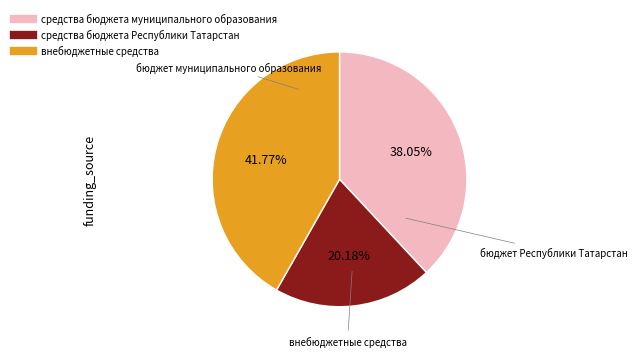

Rank the categories by value from highest to lowest.

внебюджетные средства, средства бюджета муниципального образования, средства бюджета Республики Татарстан